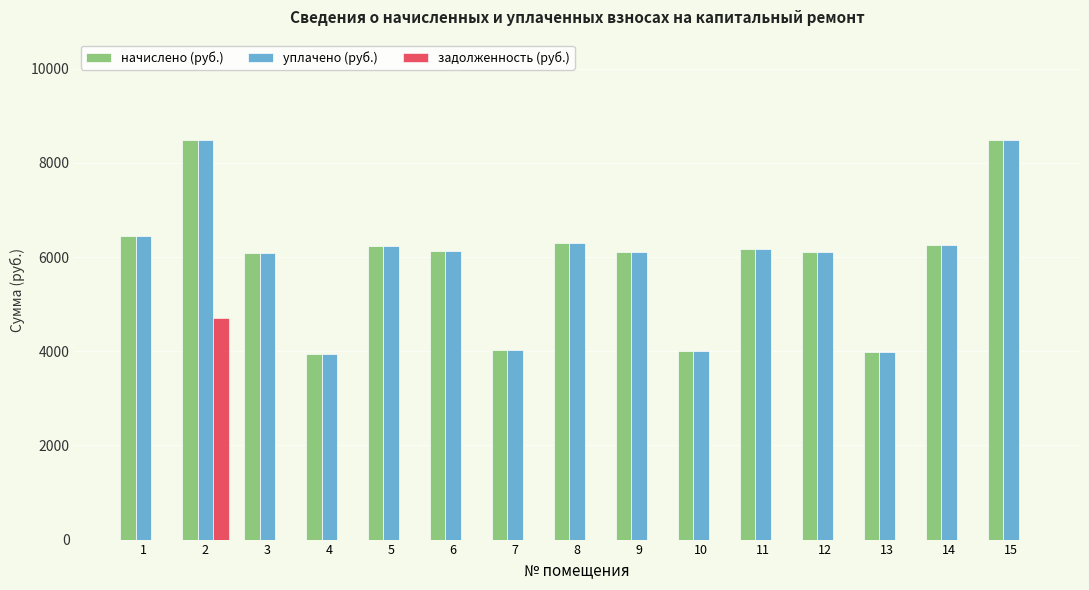

What is the total value across all series at 13?

7973.6